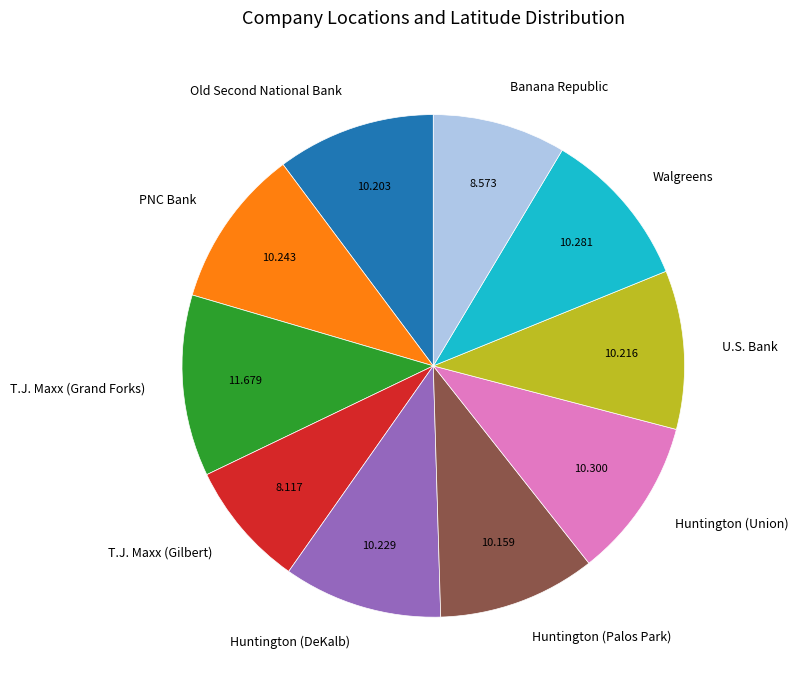

Is Walgreens the majority of the pie?

No